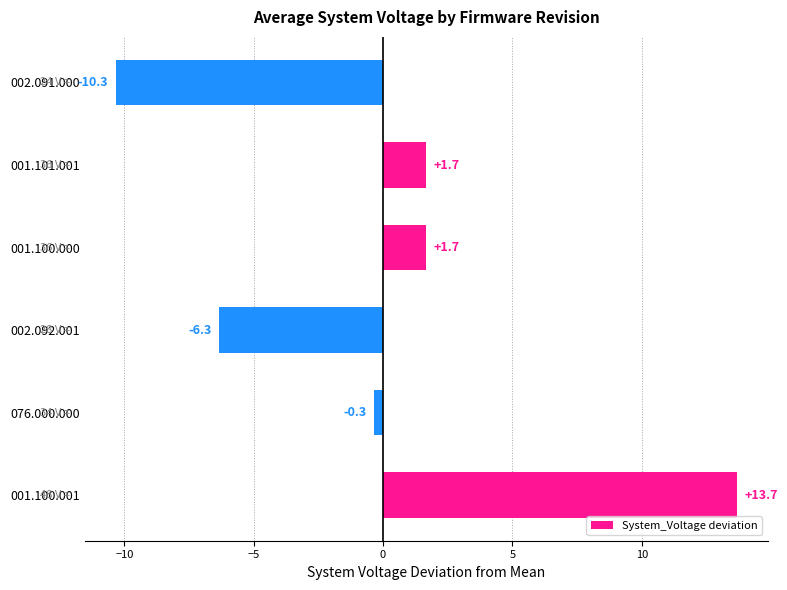

The value at 001.101.001 is 1.7. True or false?

True